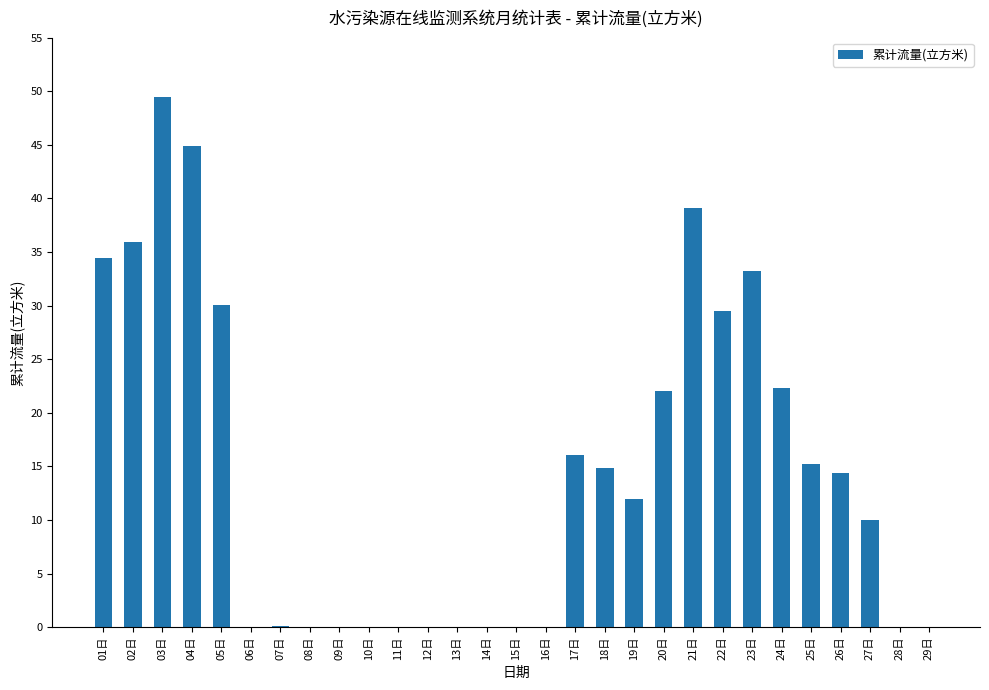

What is the sum of all values?

423.5